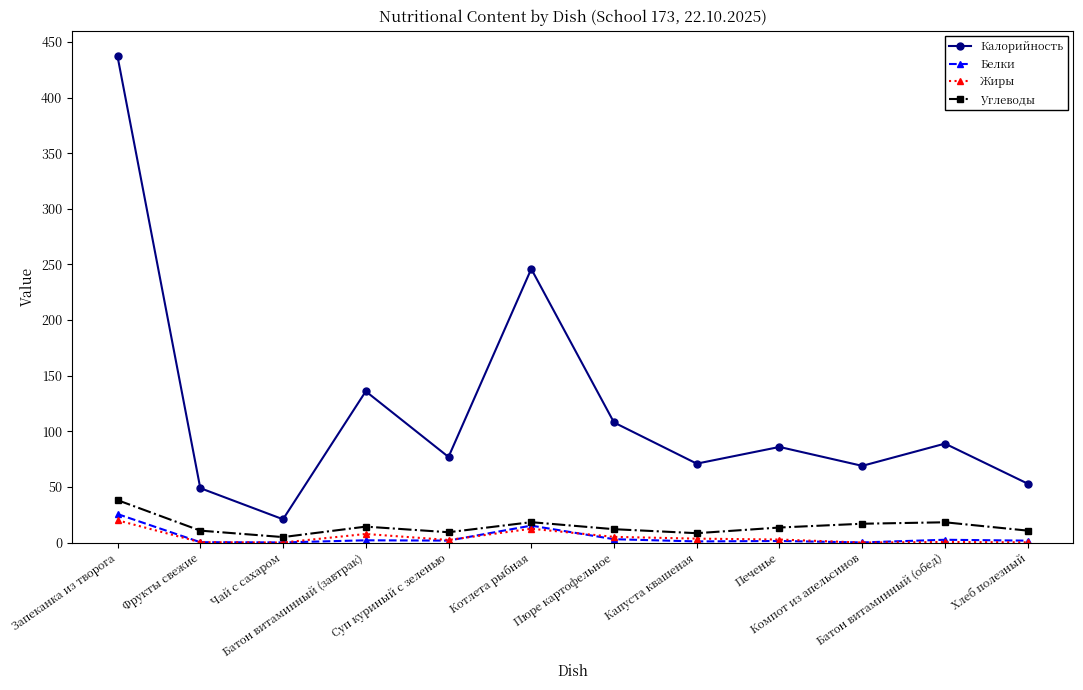

At which category is the sum across all series the highest?

Запеканка из творога